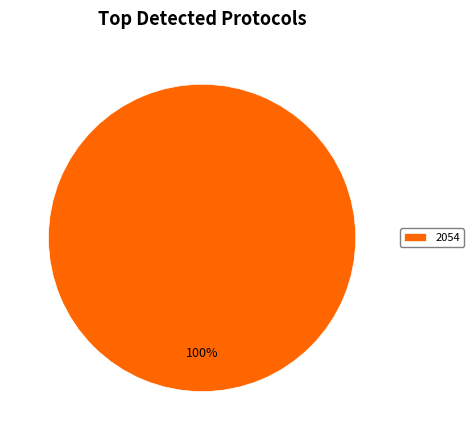

Which category accounts for the majority?

2054